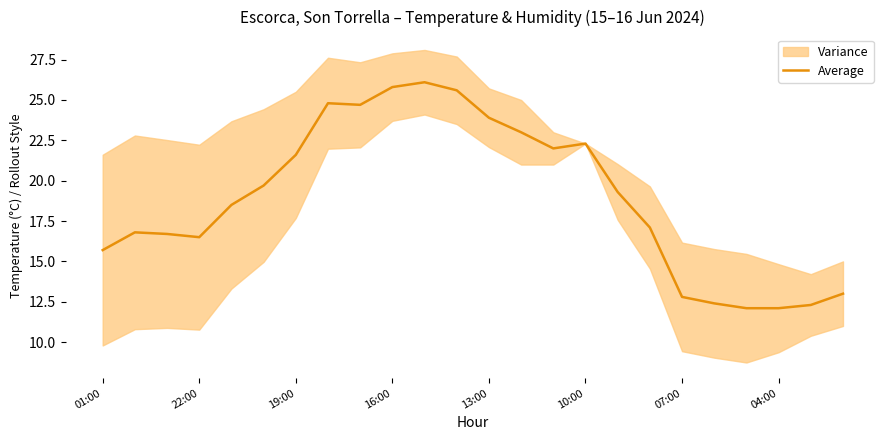

Reading left to right, list all the values displayed in this chart.

15.7	16.8	16.7	16.5	18.5	19.7	21.6	24.8	24.7	25.8	26.1	25.6	23.9	23.0	22.0	22.3	19.3	17.1	12.8	12.4	12.1	12.1	12.3	13.0